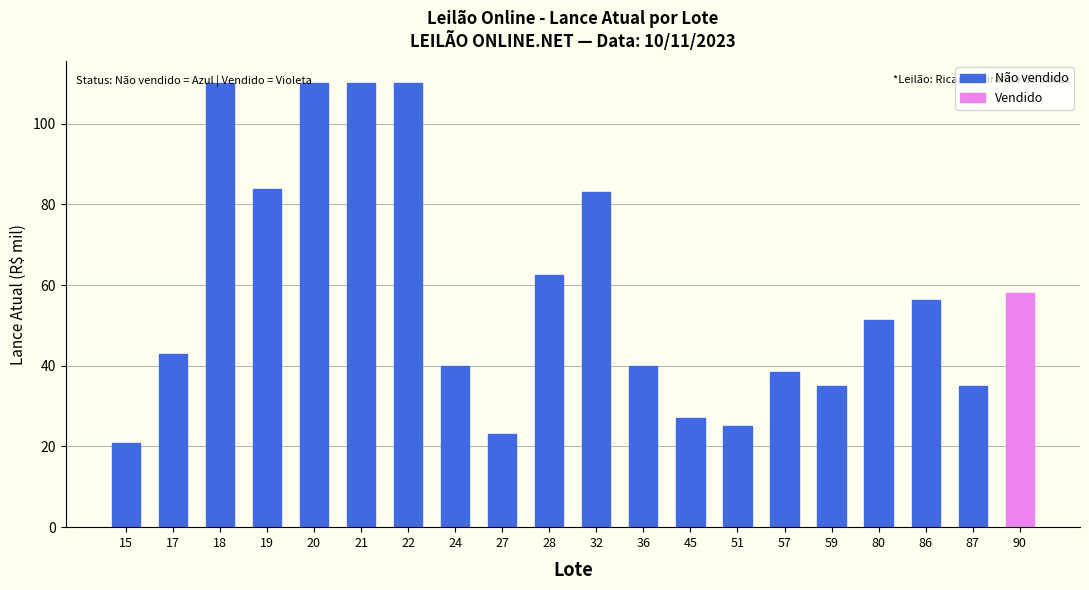

How many data points does each series have?

19